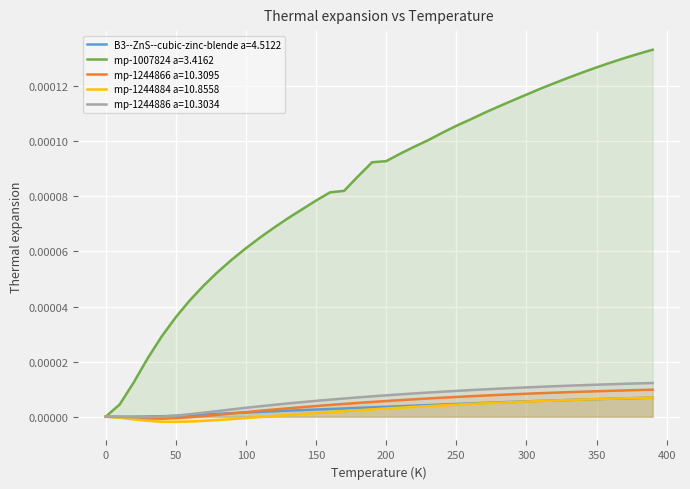

Where does the mp-1244866 a=10.3095 series first go above 0?

70.0